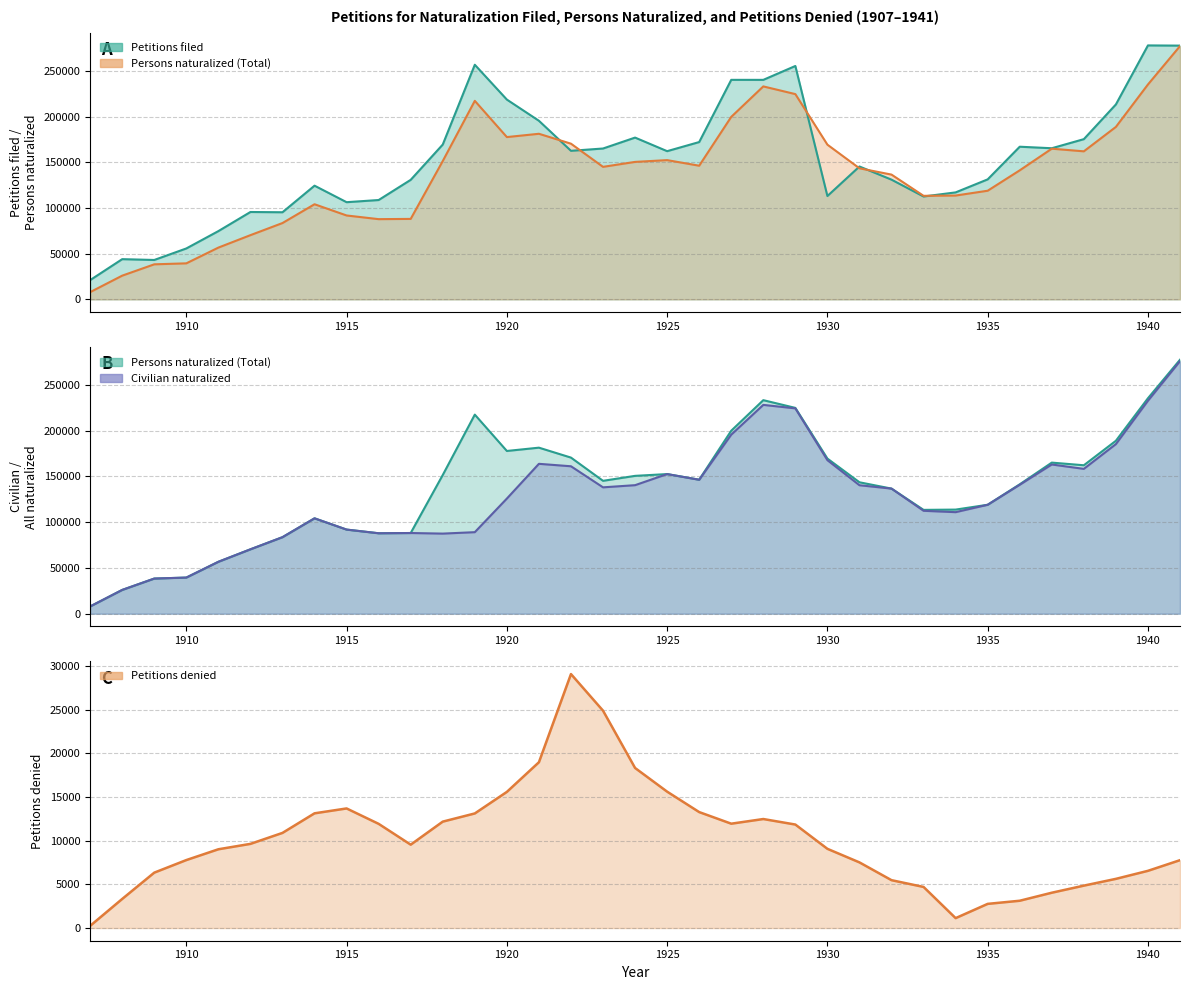

List the labels in order of Petitions denied value, smallest first.

1907, 1934, 1935, 1936, 1908, 1937, 1933, 1938, 1932, 1939, 1909, 1940, 1931, 1941, 1910, 1911, 1930, 1917, 1912, 1913, 1929, 1916, 1927, 1918, 1928, 1919, 1914, 1926, 1915, 1920, 1925, 1924, 1921, 1923, 1922